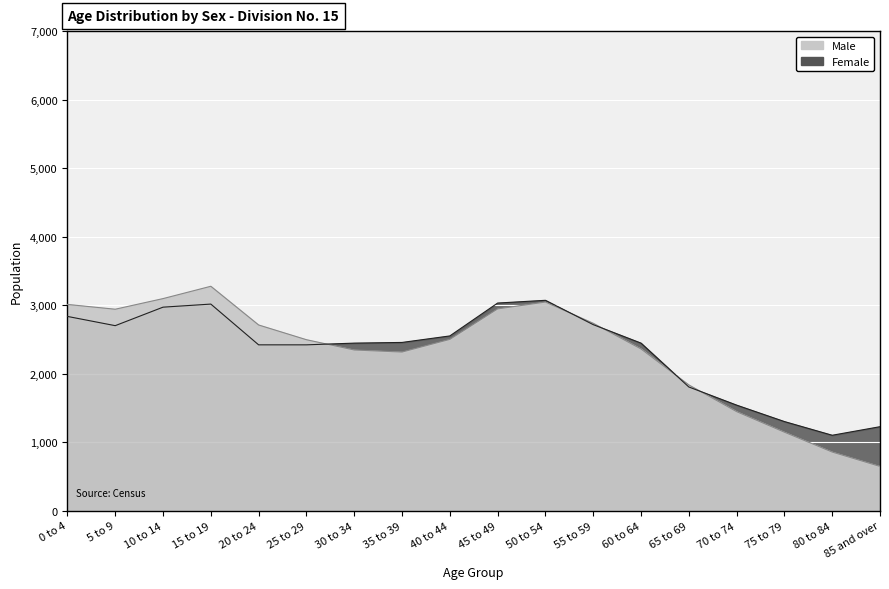

Reading right to left, extract all data points from this chart.

Male: 645	855	1145	1445	1835	2360	2735	3045	2945	2500	2315	2345	2495	2710	3275	3095	2940	3010
Female: 1225	1100	1300	1540	1805	2445	2715	3070	3030	2550	2455	2445	2420	2420	3015	2970	2700	2835